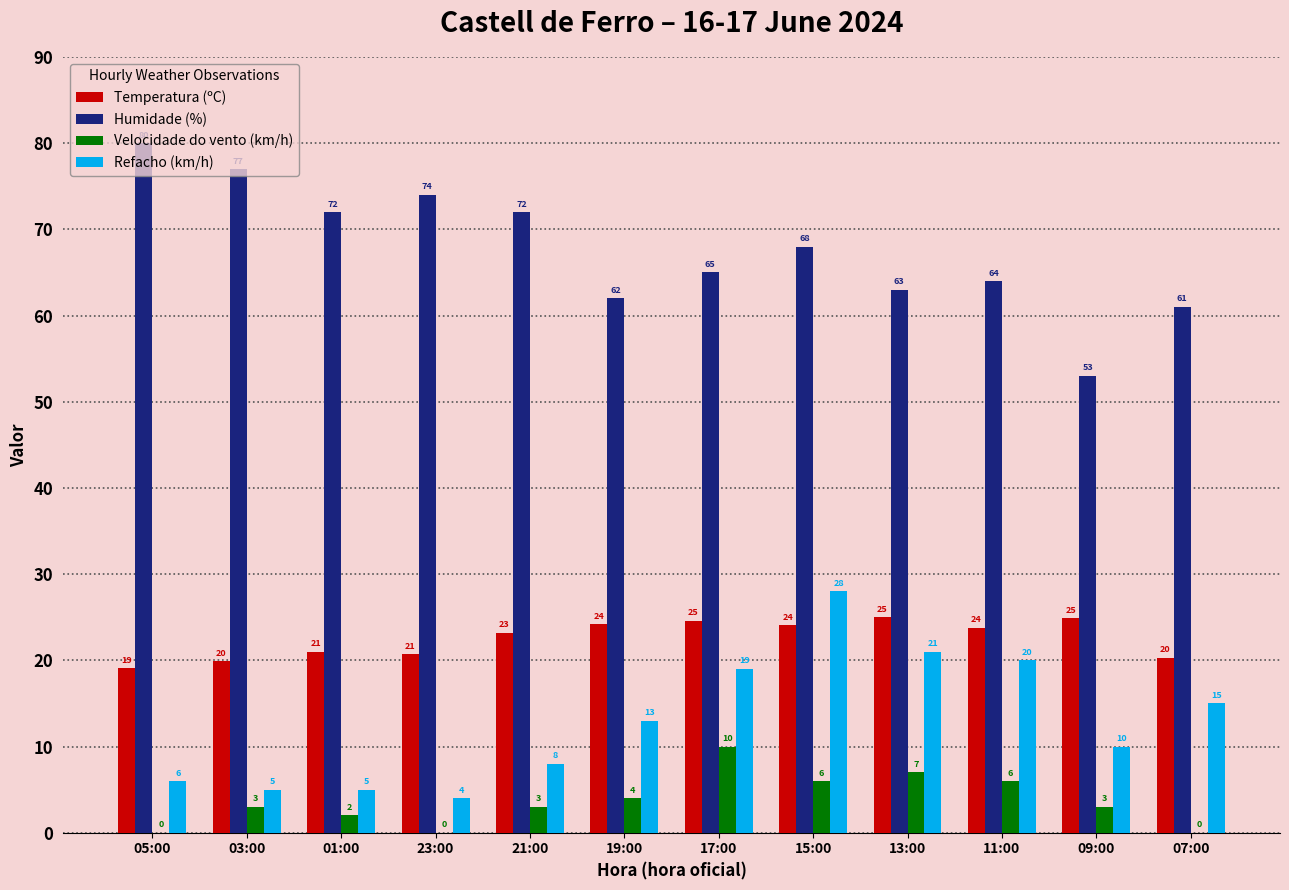

Which series has the widest spread of values?

Humidade (%)